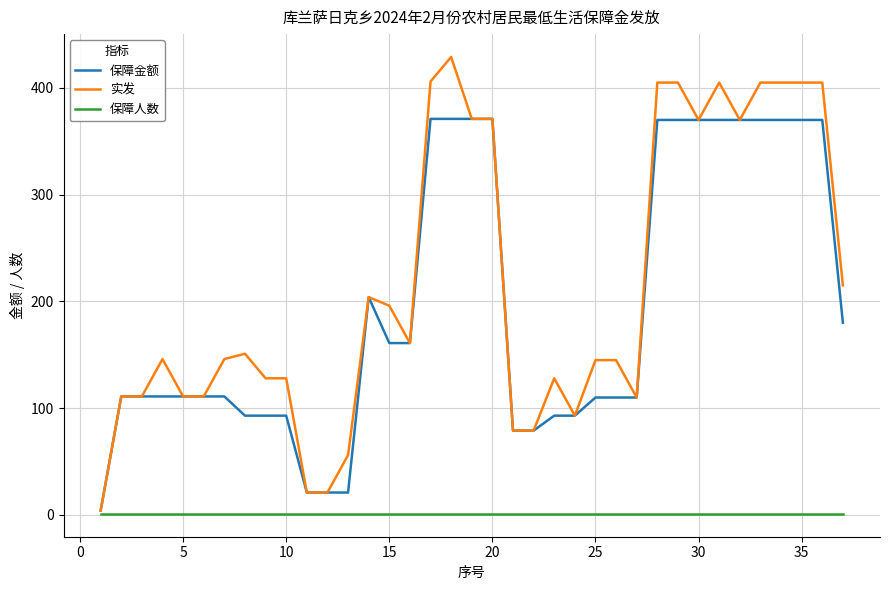

Rank the series by their maximum value, from lowest to highest.

保障人数, 保障金额, 实发